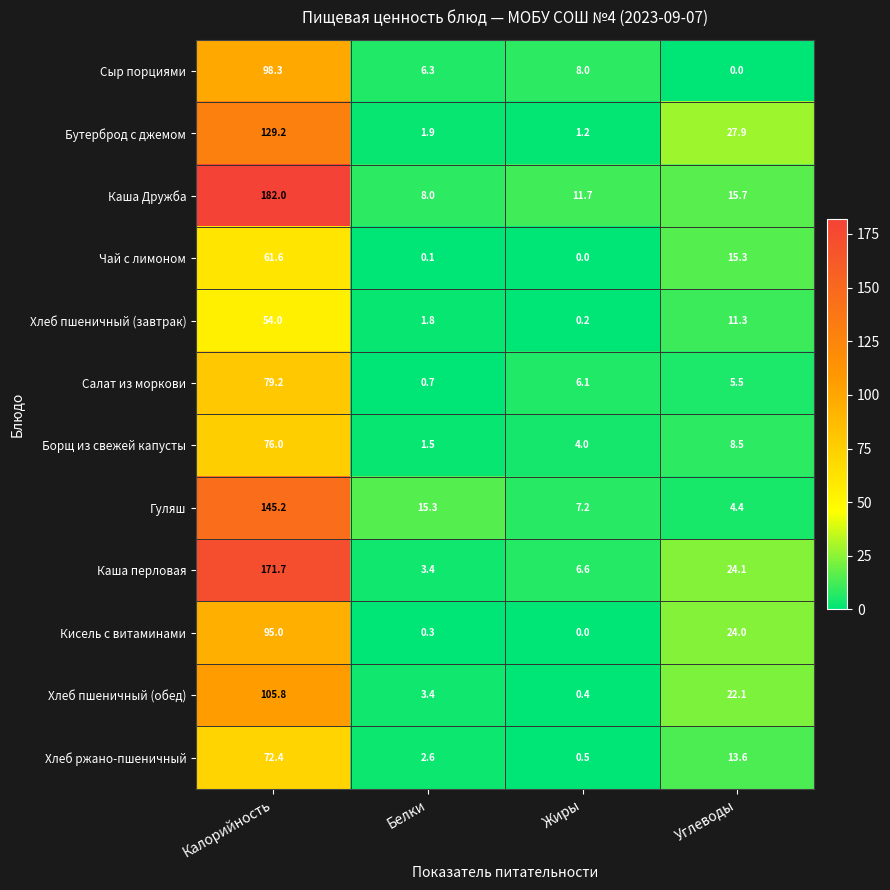

How many data points does each series have?

4